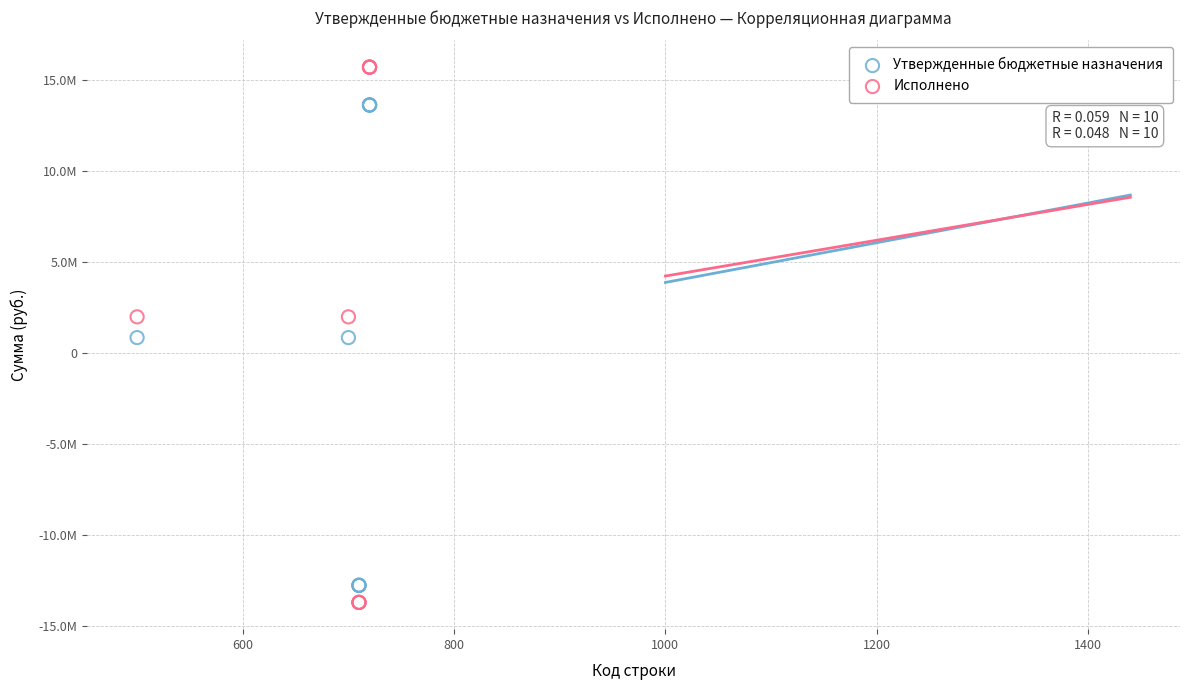

What are all the series names shown in the legend?

Утвержденные бюджетные назначения, Исполнено